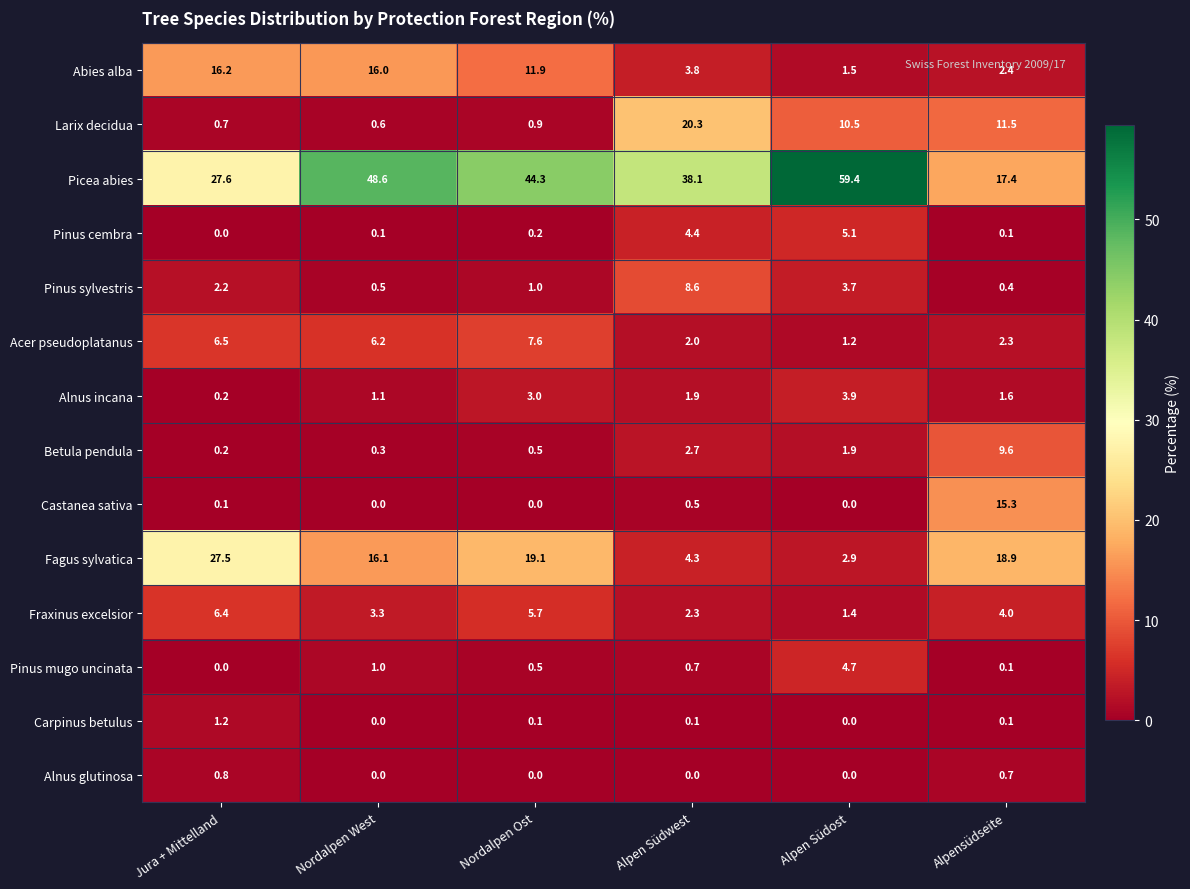

Which series has the largest total across all categories?

Picea abies